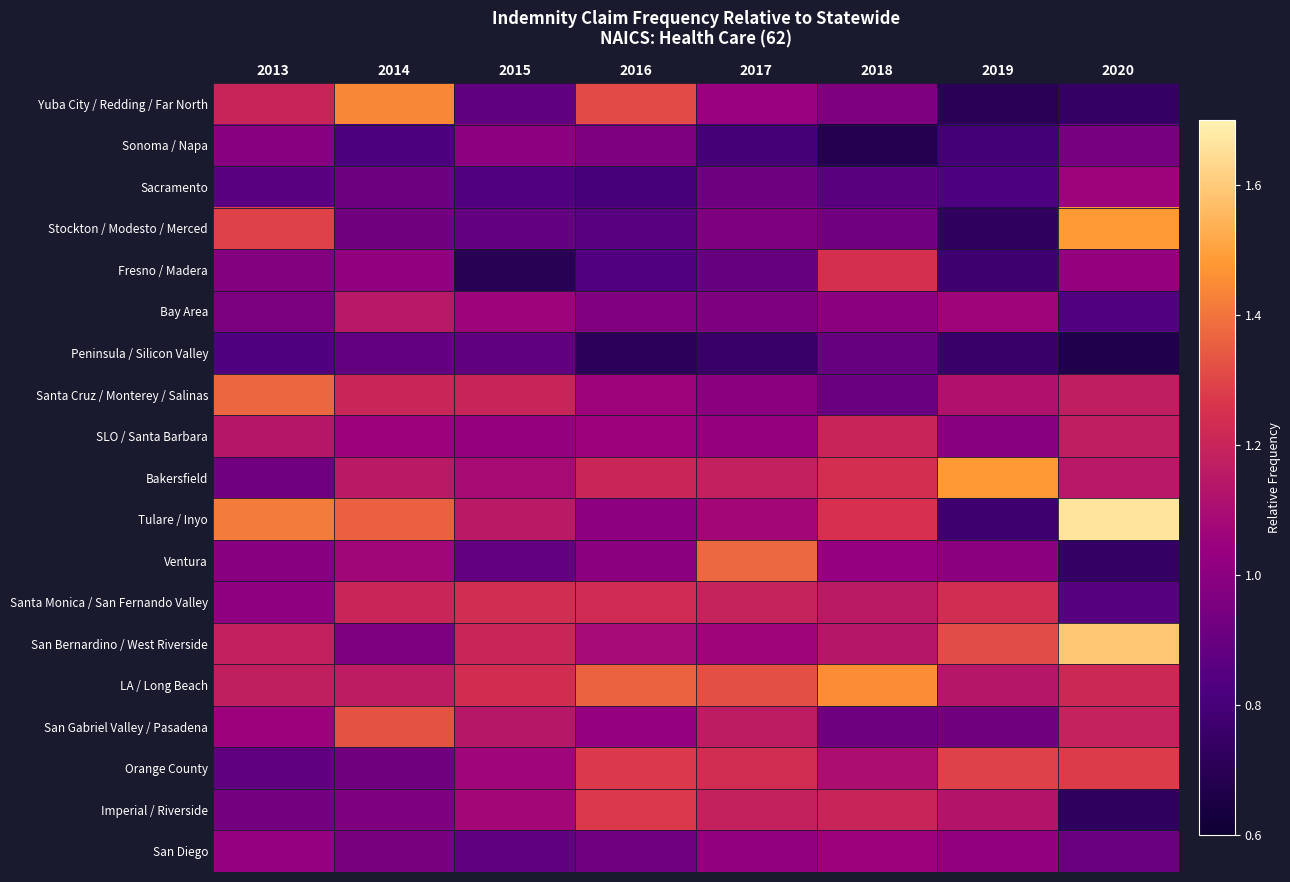

At which category does the chart reach its peak across all series?

2020